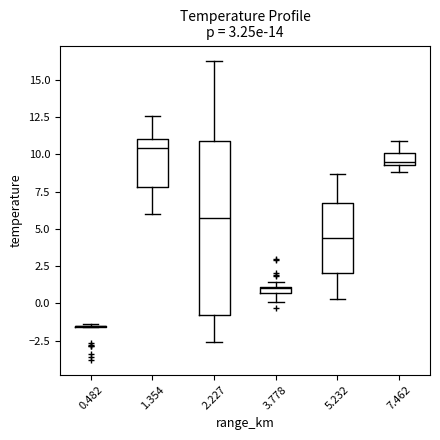

Comparing the boxes themselves (not the whiskers), which one is the tallest?

2.227